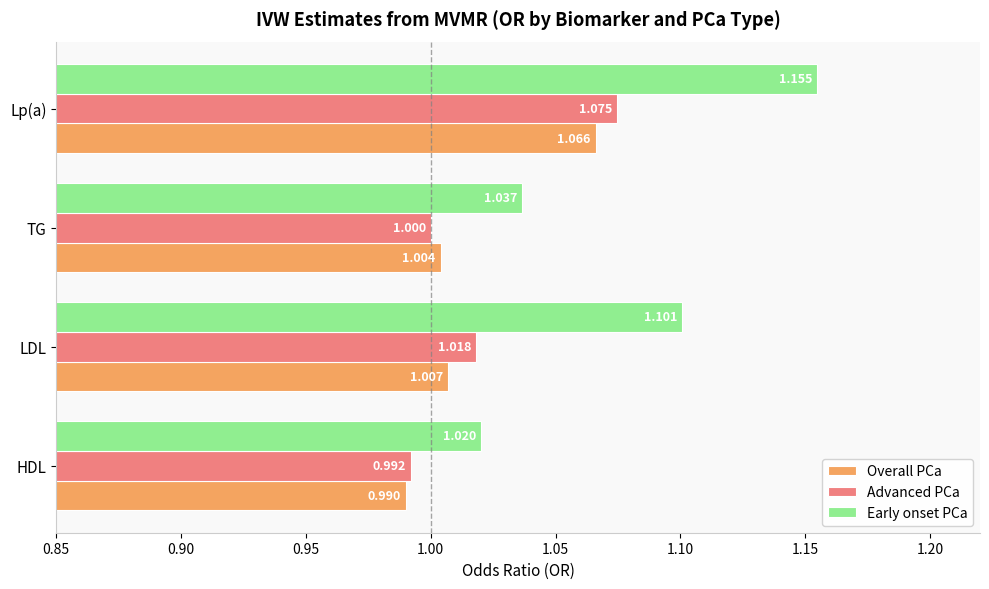

At how many categories does at least one series exceed 1?

4